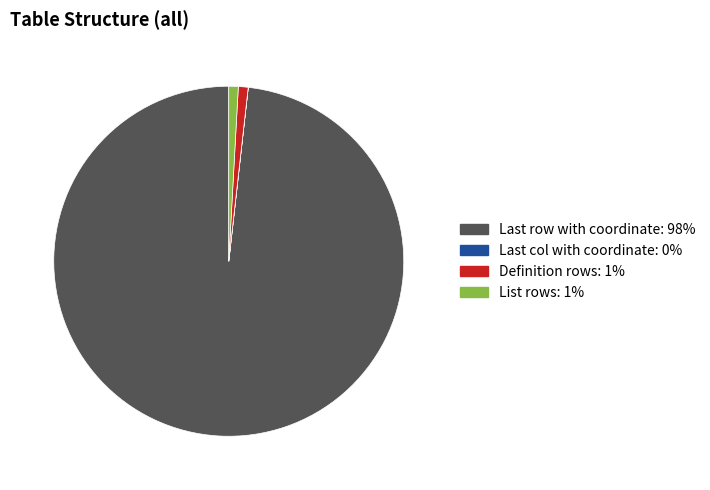

Is there any slice that represents more than half of the pie?

Yes